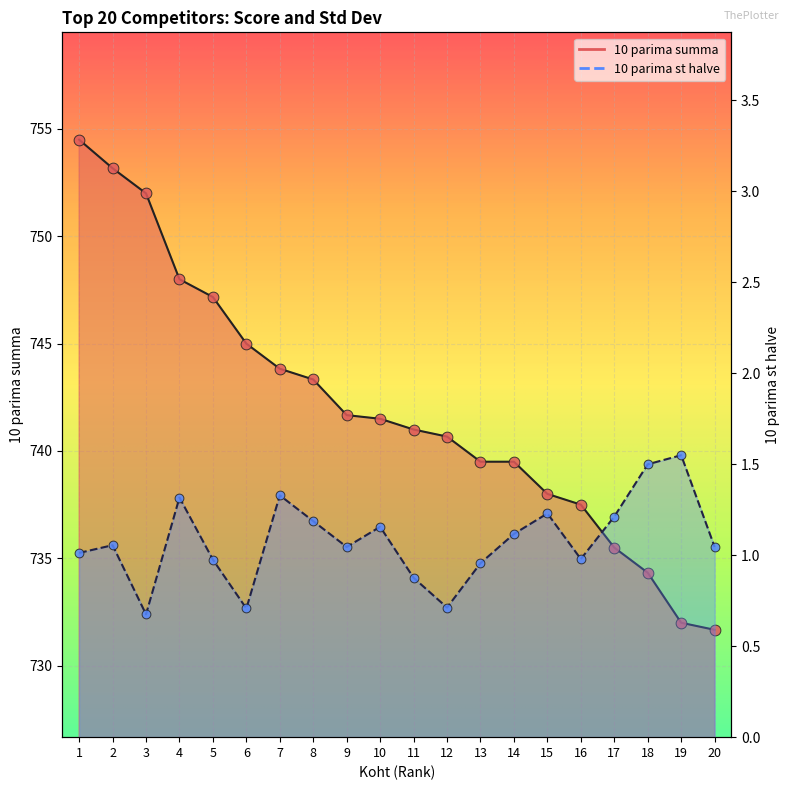

Which series reaches the maximum Y coordinate?

10 parima summa